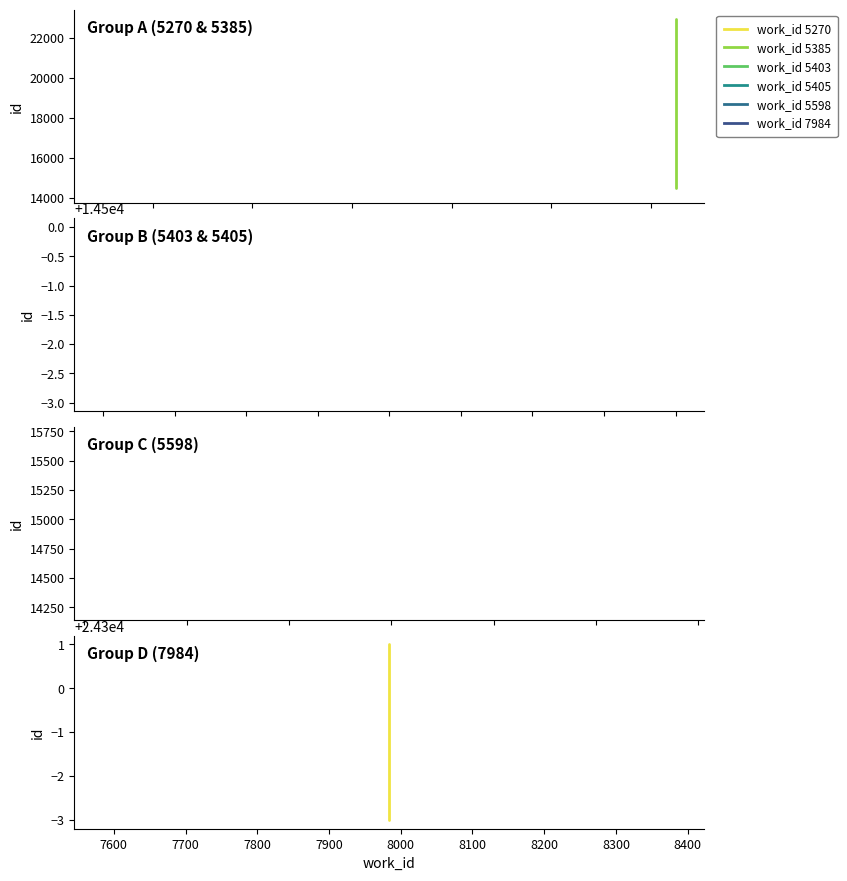

The value of work_id 5385 at 7600 is 35525. True or false?

False